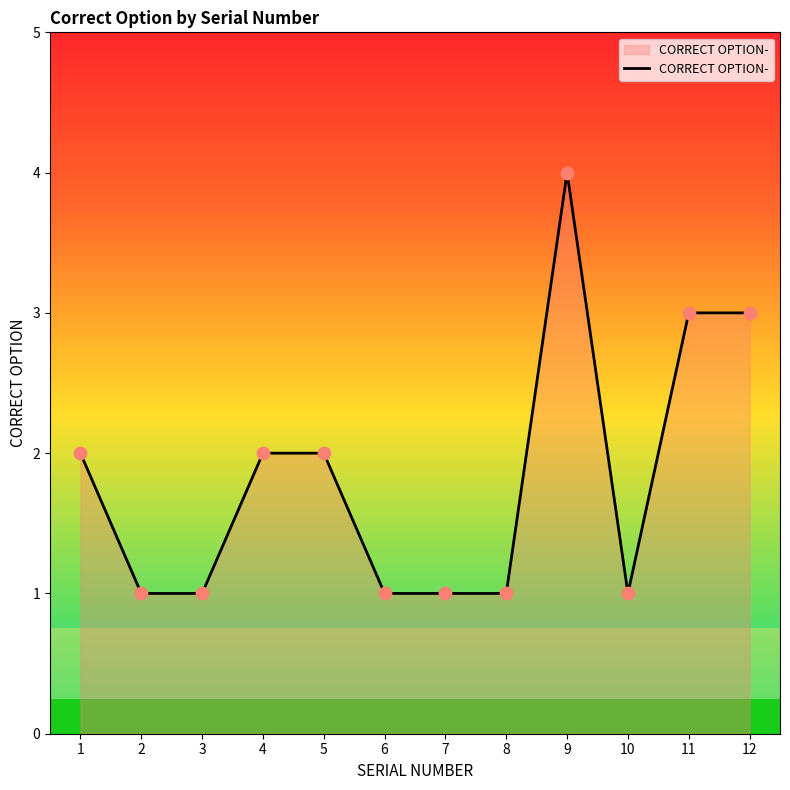

Which has a higher value, 4 or 6?

4